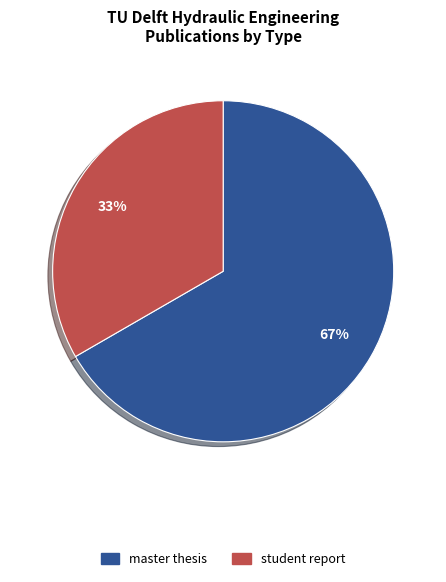

Is there any slice that represents more than half of the pie?

Yes